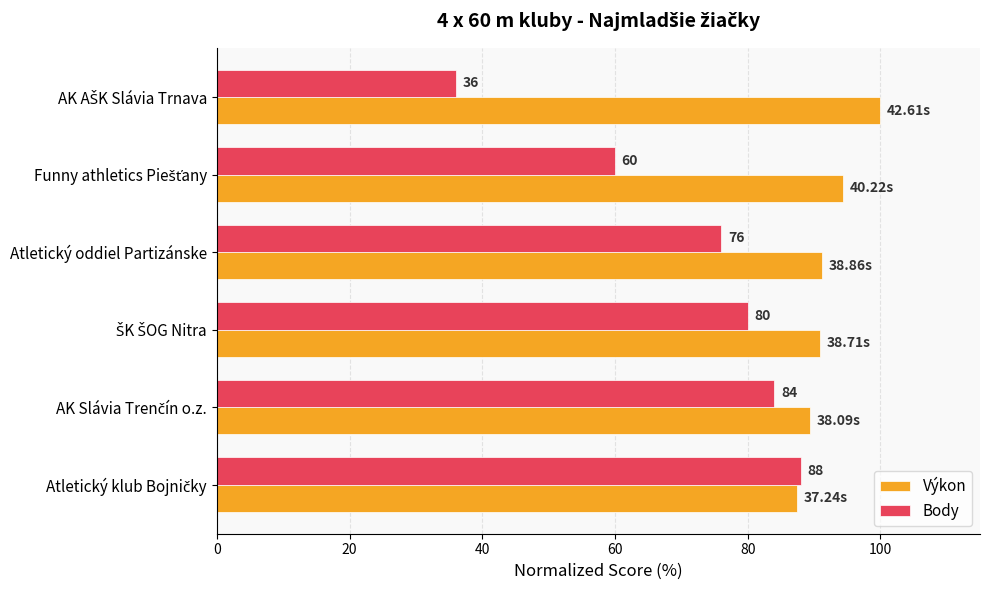

Which series has the largest range (max minus min)?

Body